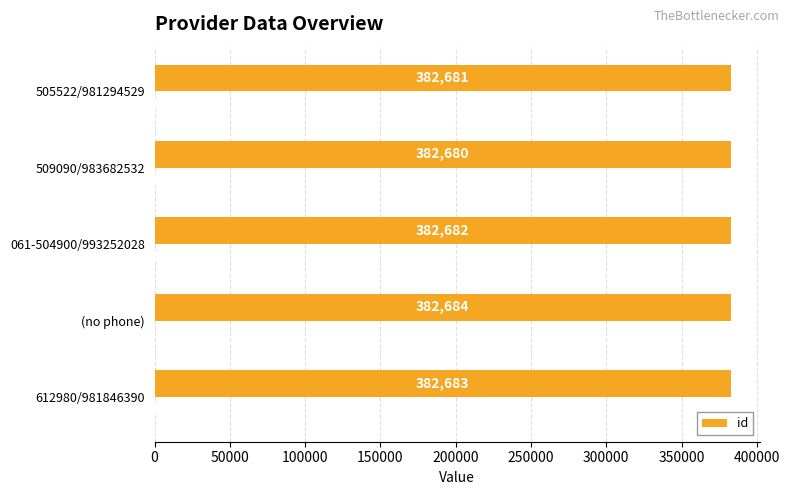

Count the id values in the range 382681 to 382683.

3